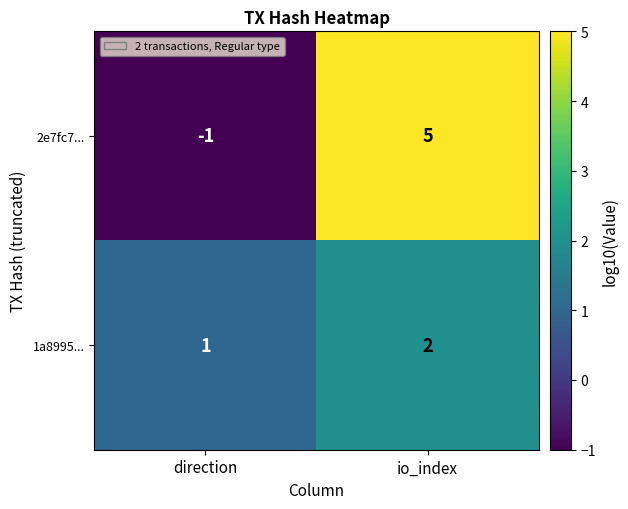

Which category has the highest value in the 2e7fc7... series?

io_index